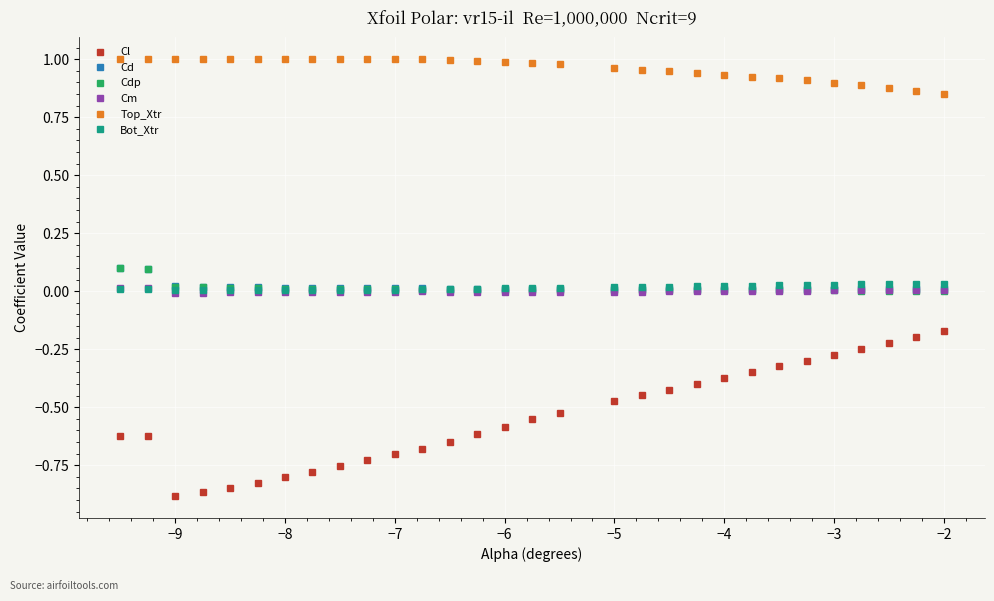

True or false: Cd has more than 2 points higher than both neighbors.

True